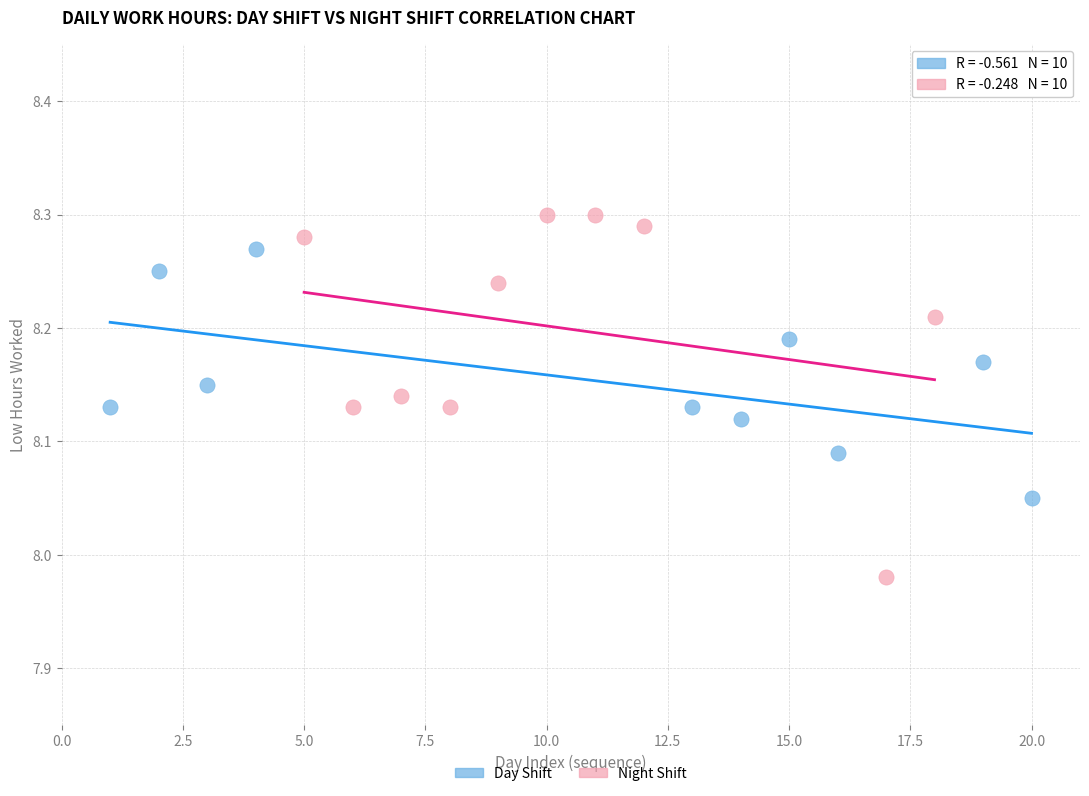

Which series has the largest Y range (max minus min)?

Night Shift